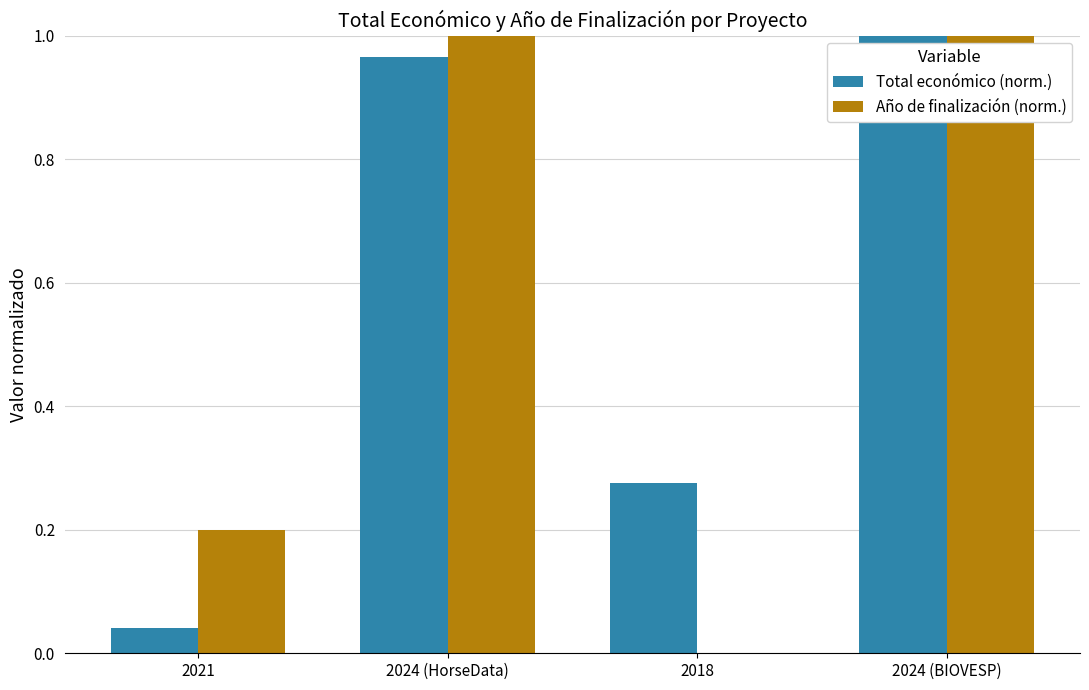

Is it true that Año de finalización (norm.) equals 0.7 at 2018?

False